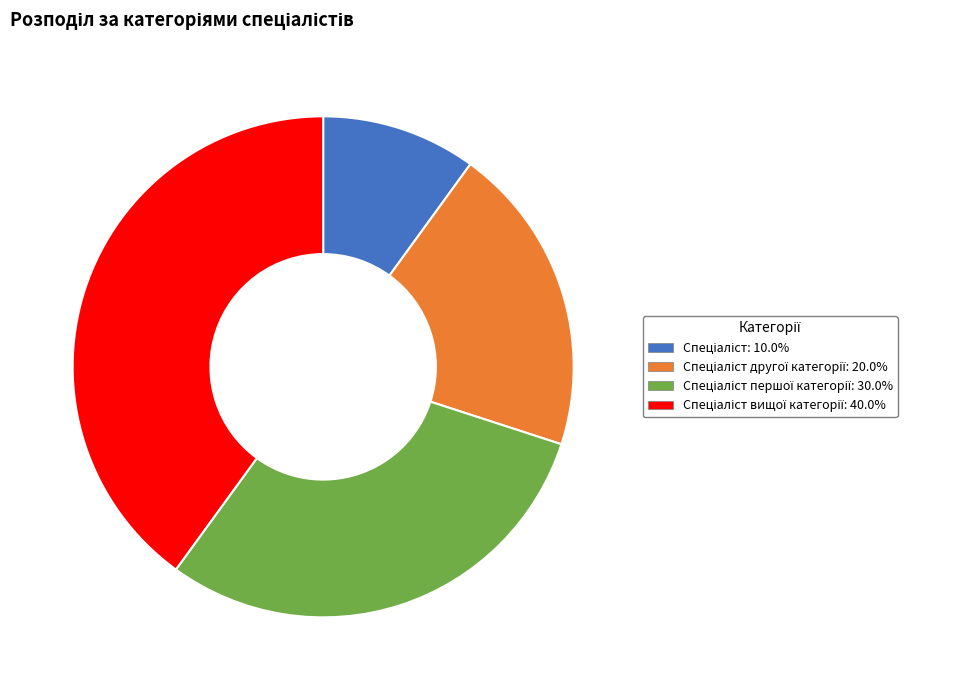

Is there a majority slice in this chart?

No